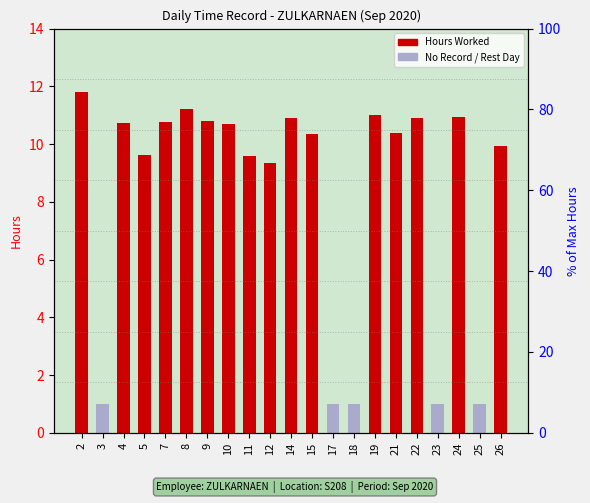

Reading left to right, transcribe all the data shown in this chart.

Hours Worked: 2=11.8	3=0.0	4=10.7	5=9.6	7=10.8	8=11.2	9=10.8	10=10.7	11=9.6	12=9.3	14=10.9	15=10.3	17=0.0	18=0.0	19=11.0	21=10.4	22=10.9	23=0.0	24=10.9	25=0.0	26=9.9
No Record (Absent/Rest): 2=0.0	3=1.0	4=0.0	5=0.0	7=0.0	8=0.0	9=0.0	10=0.0	11=0.0	12=0.0	14=0.0	15=0.0	17=1.0	18=1.0	19=0.0	21=0.0	22=0.0	23=1.0	24=0.0	25=1.0	26=0.0